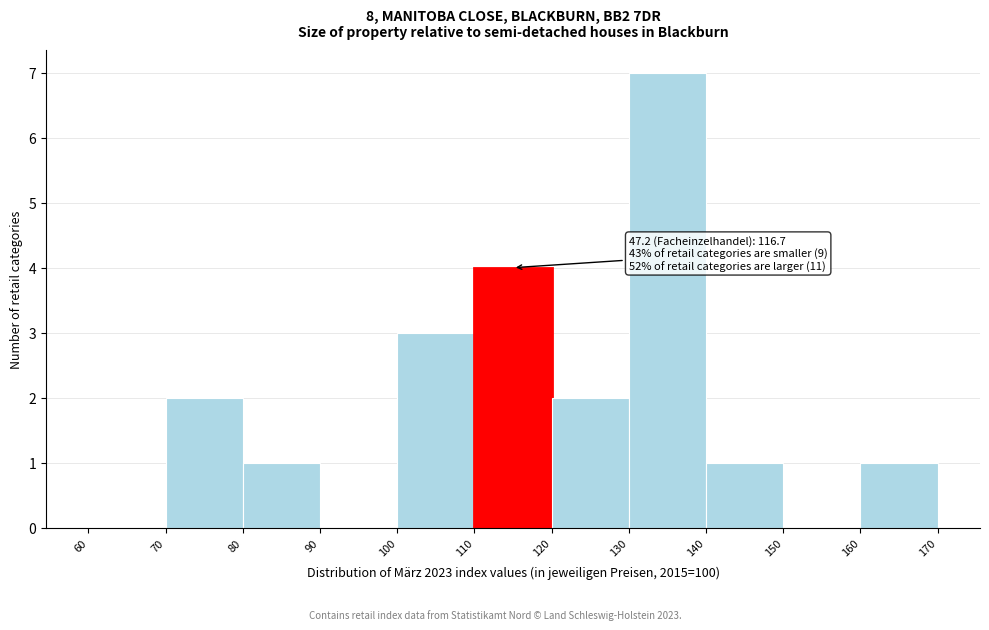

Which range on the x-axis has the tallest bar?

130 to 140